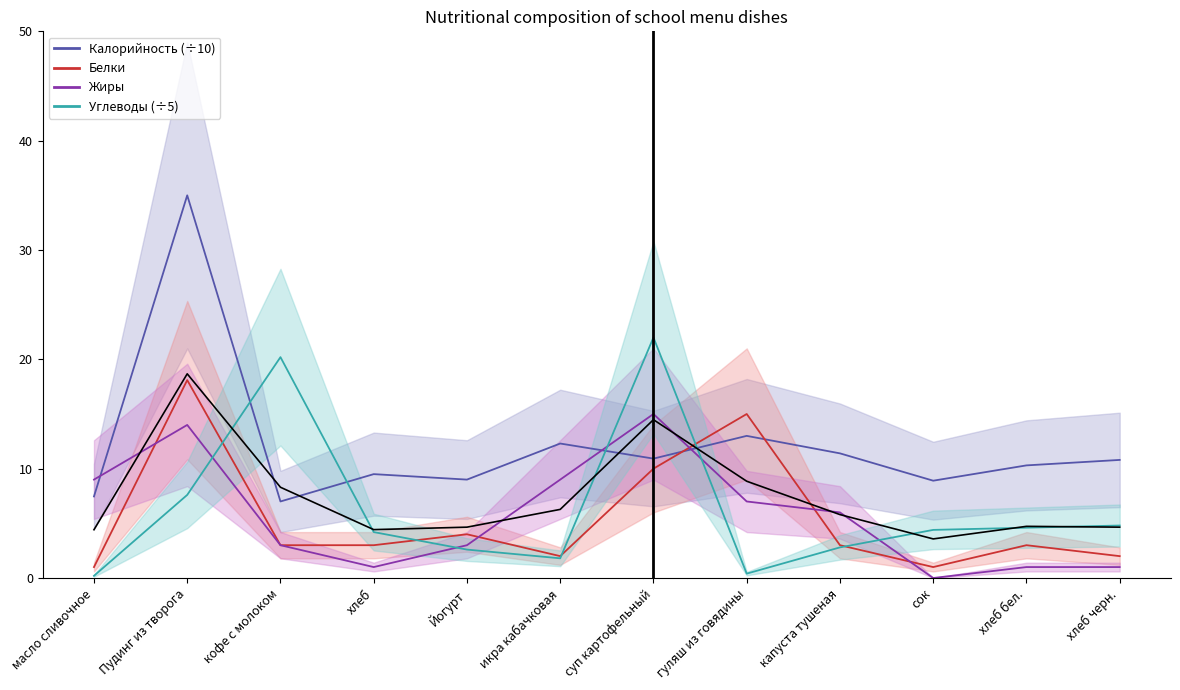

What is the difference between the Углеводы values at гуляш из говядины and икра кабачковая?

1.4